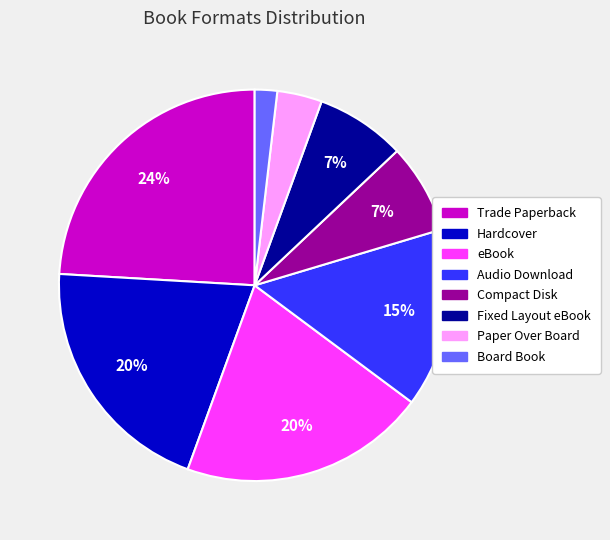

Which slice is the smallest?

Board Book